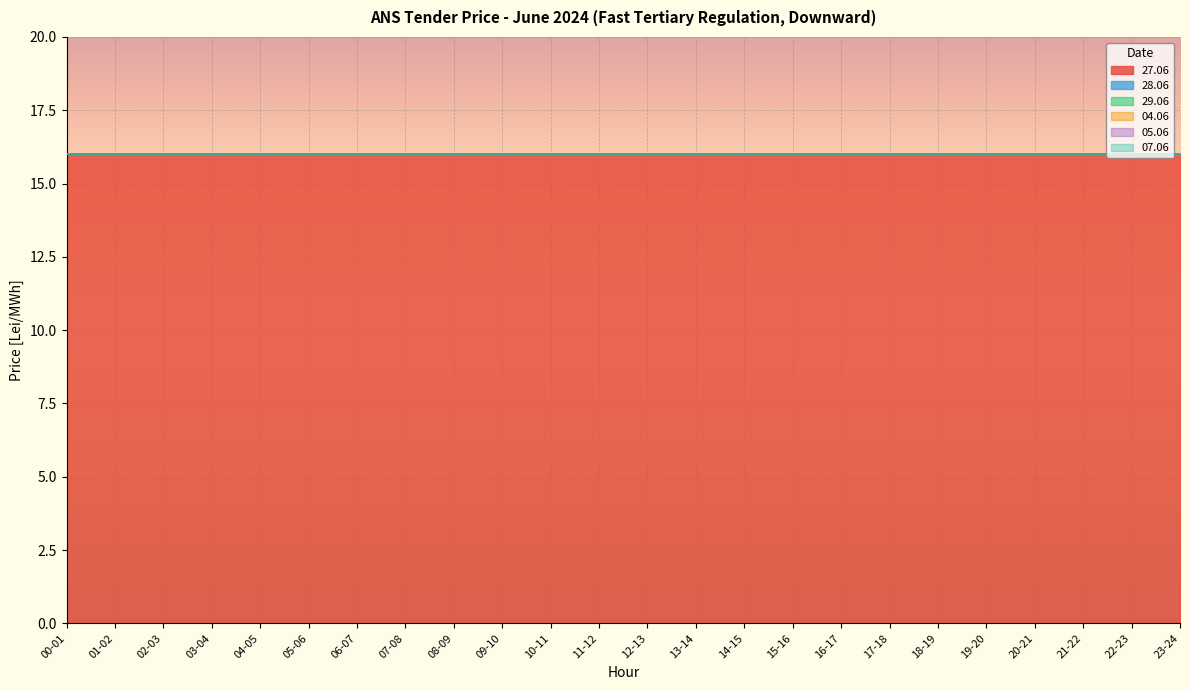

At which category does the chart reach its minimum across all series?

00-01